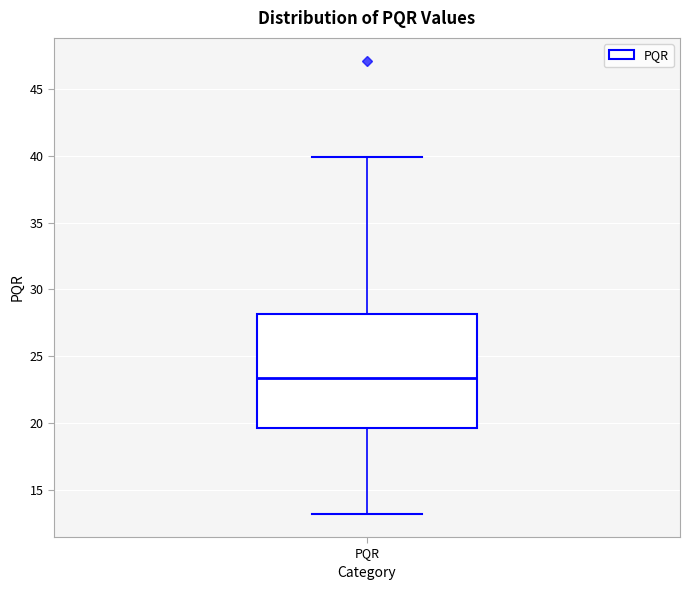

Transcribe this box plot: give where the median line is, the range the box spans, and where the two whiskers end, as read against the y-axis. The values are not printed on the chart, so give them approximately, as read against the axis.

median 23.5, box 19.5 to 28.0, whiskers 13.0 to 40.0